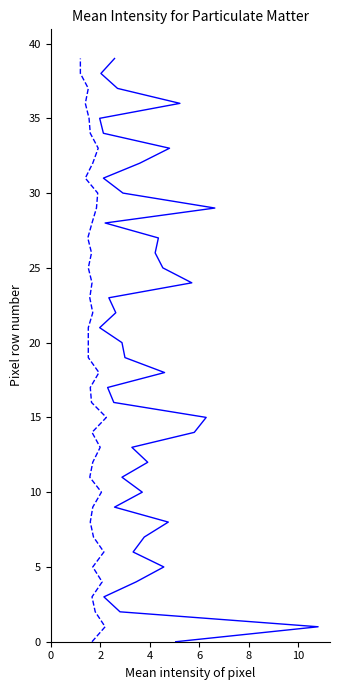

True or false: P2 and P1 cross at least once.

False